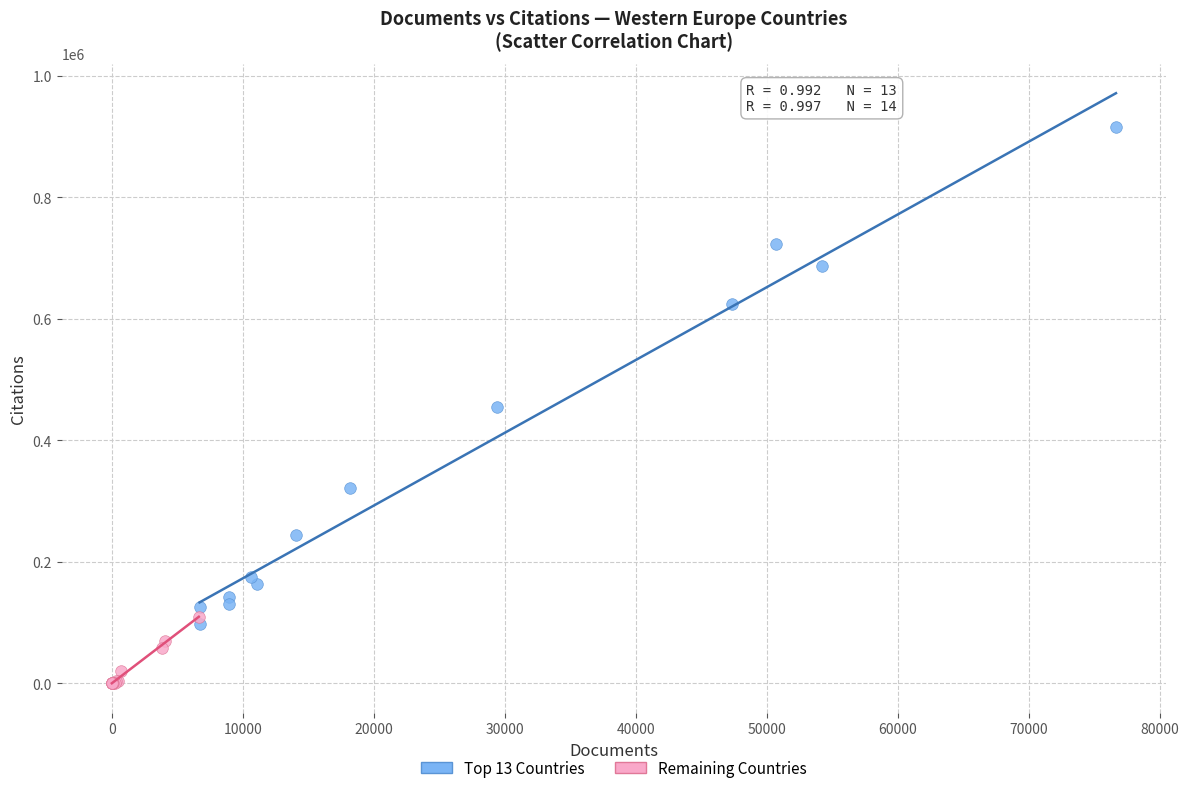

Which series reaches the minimum Y coordinate?

Remaining Countries